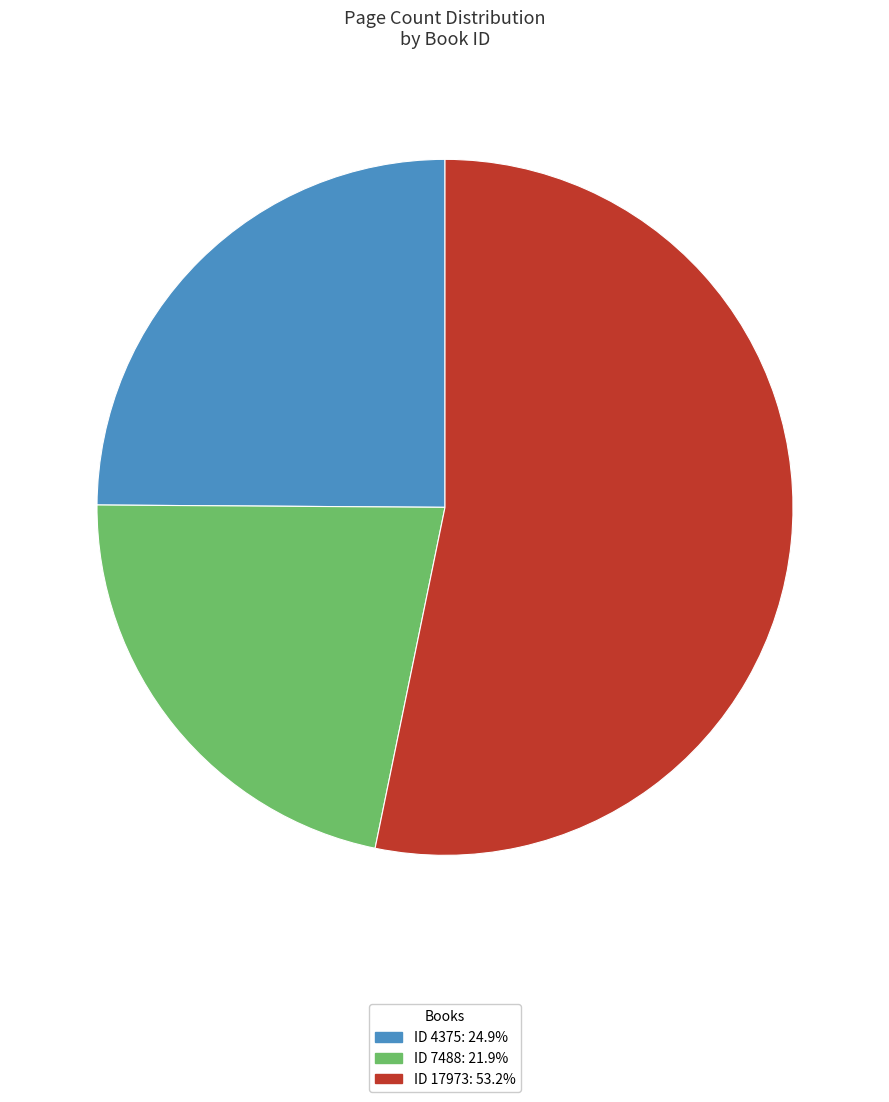

Does any single category account for the majority?

Yes